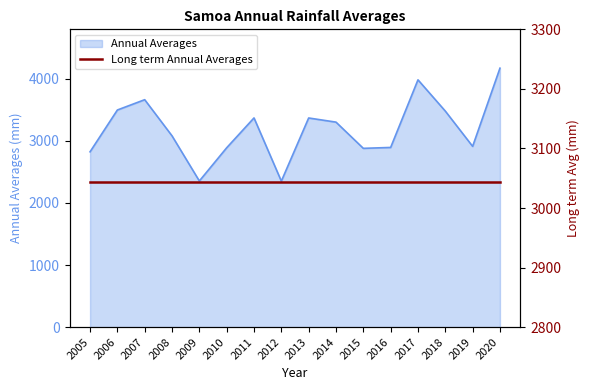

How many values are below 3301?

8